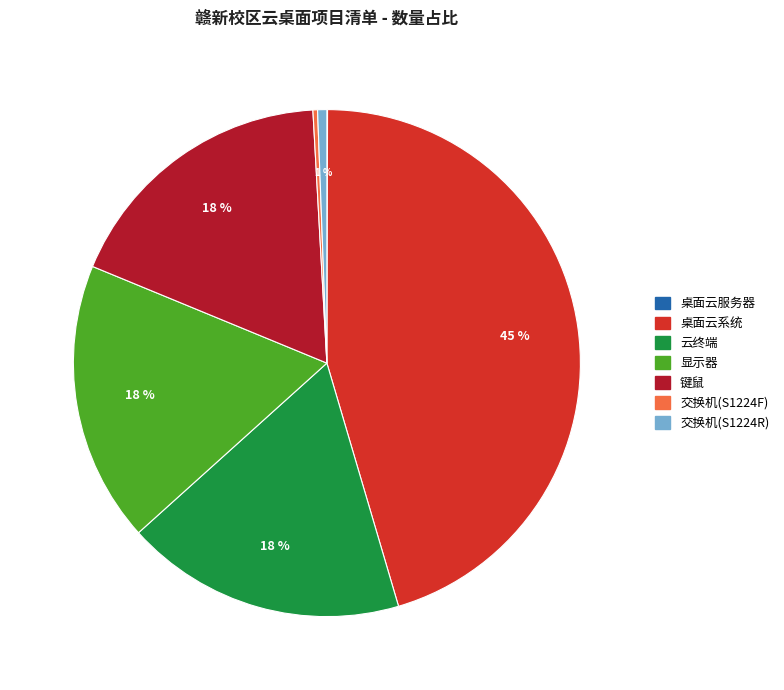

Is there any slice that represents more than half of the pie?

No